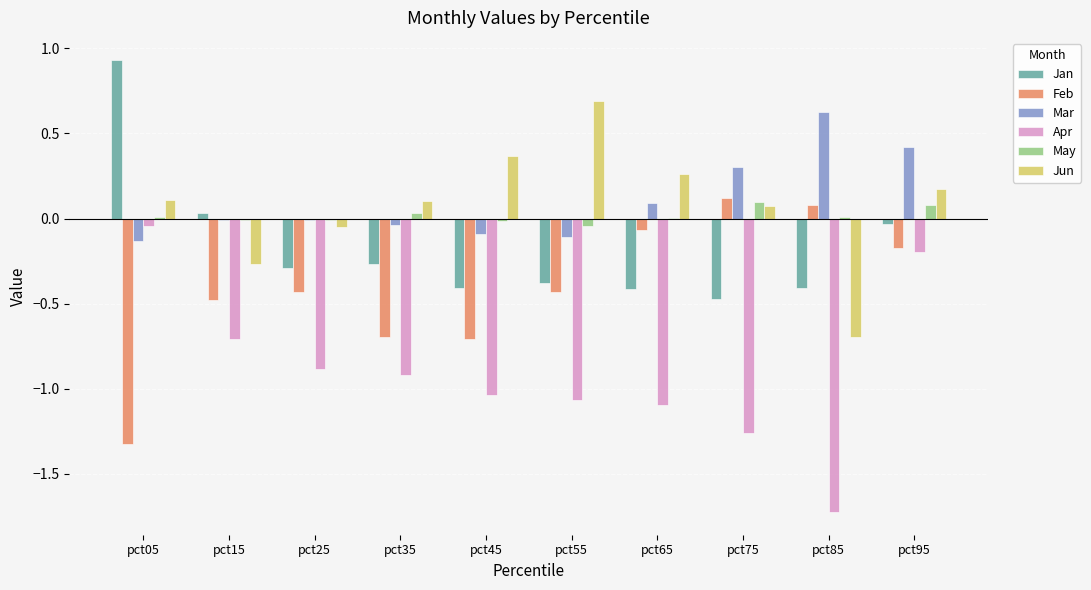

Between pct05 and pct45, which series saw the biggest shift?

Jan